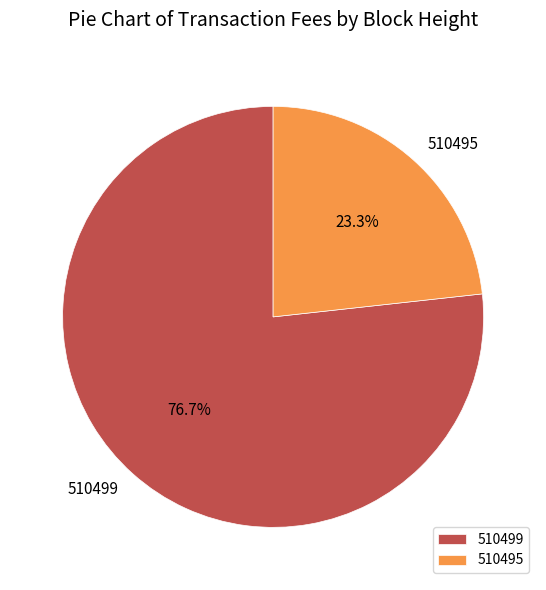

To the nearest percent, what percentage of the pie is 510499?

77%